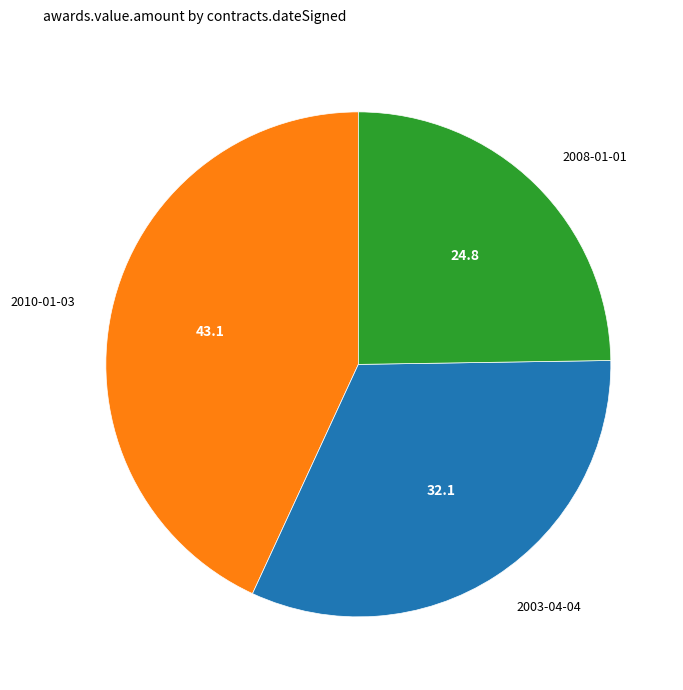

Is it true that 2003-04-04 is 41% of the pie?

False